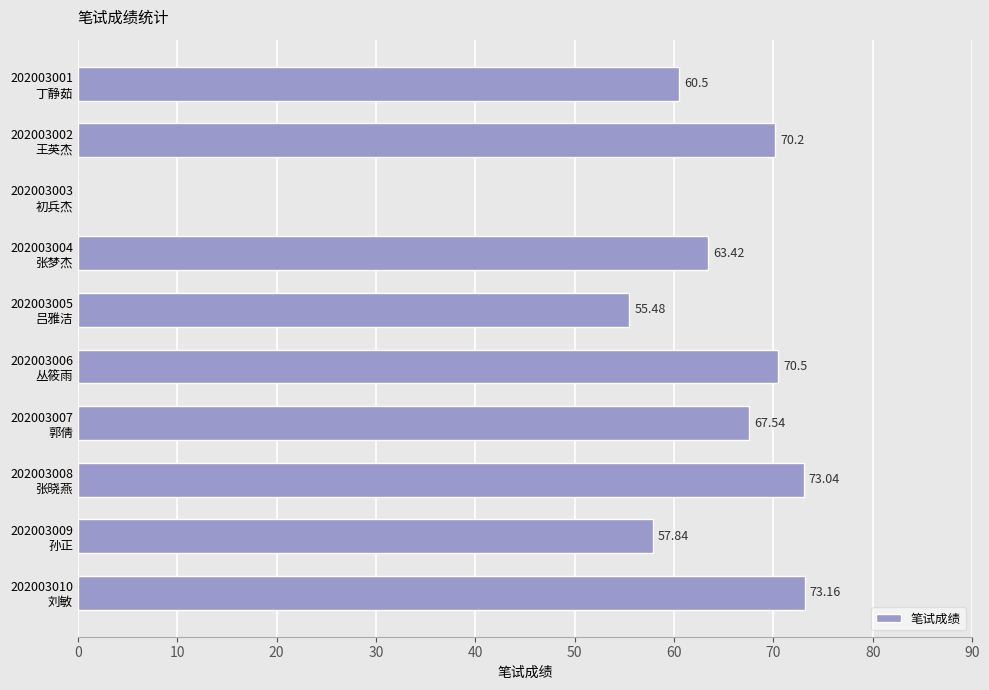

Does the chart contain stacked bars?

No